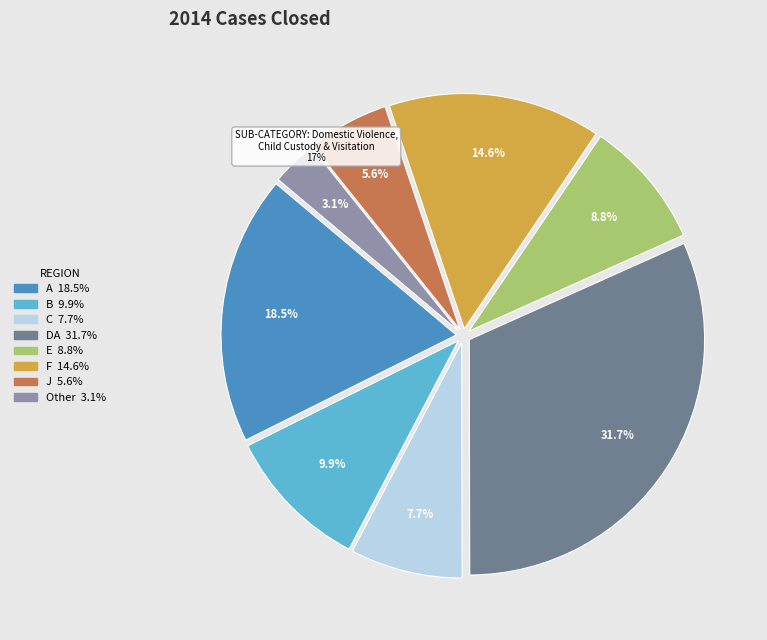

Count the number of slices in the pie.

8